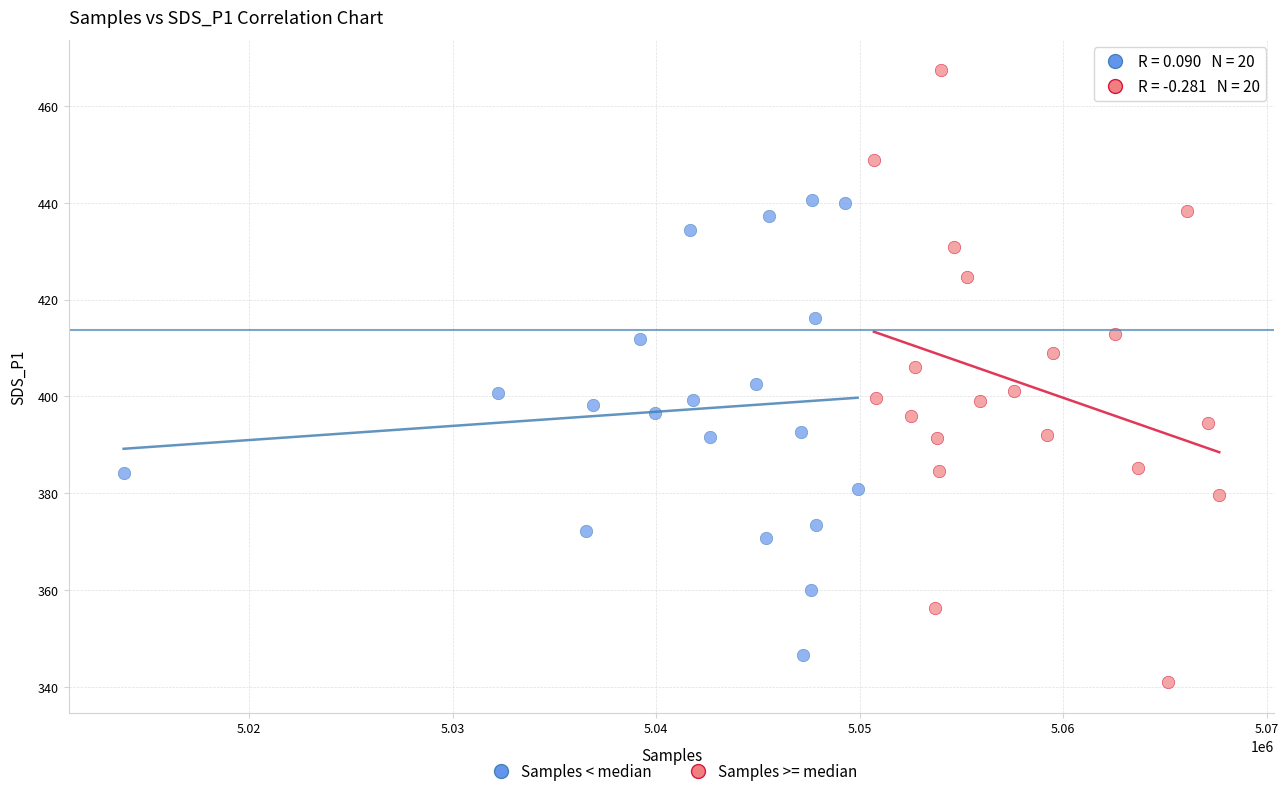

Which series contains the lowest Y value?

Samples >= median